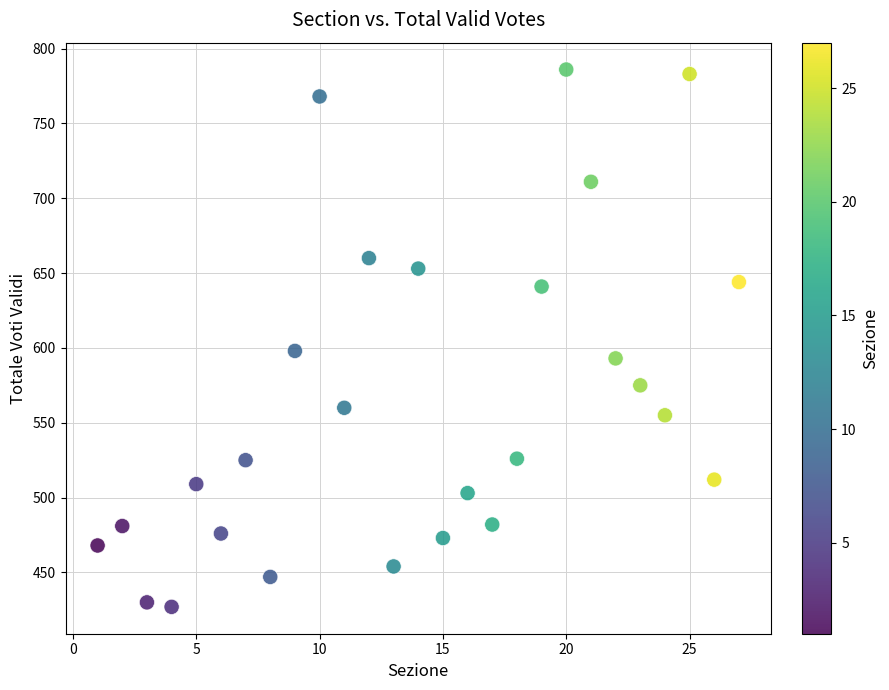

What is the range of X values (max minus min)?

26